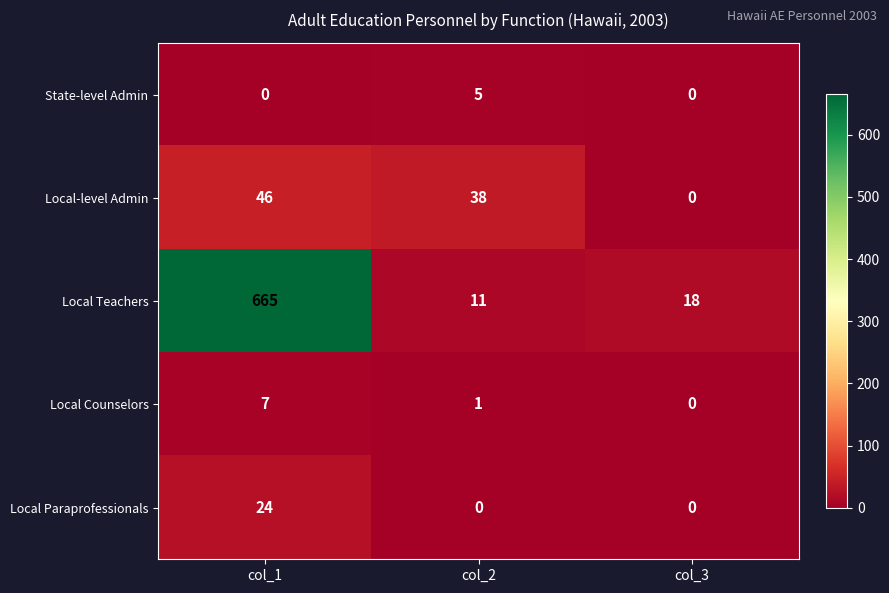

Is it true that Local Counselors equals 7 at col_1?

True